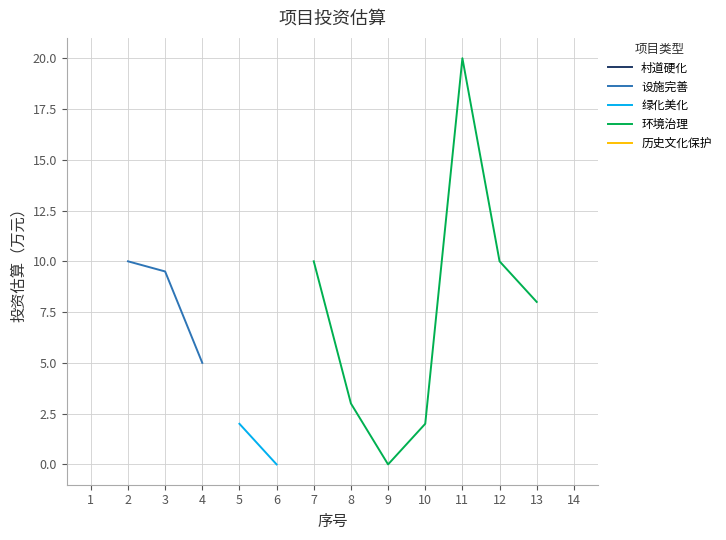

Is it true that the value at 2 is 2.1?

False